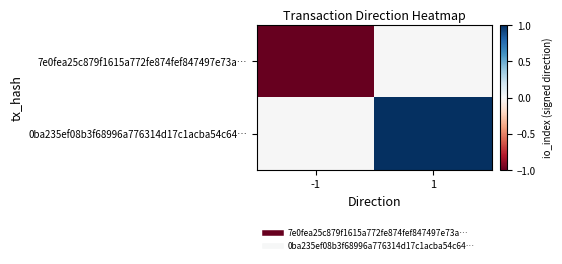

Which category has the lowest value across all series?

-1